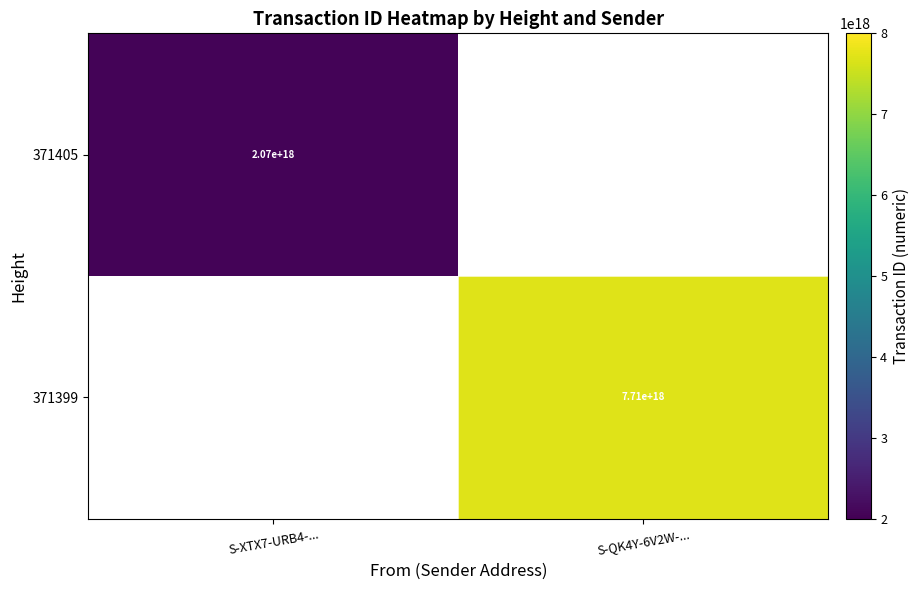

The value of 371399 at S-QK4Y-6V2W-... is 7710000000000000000. True or false?

True